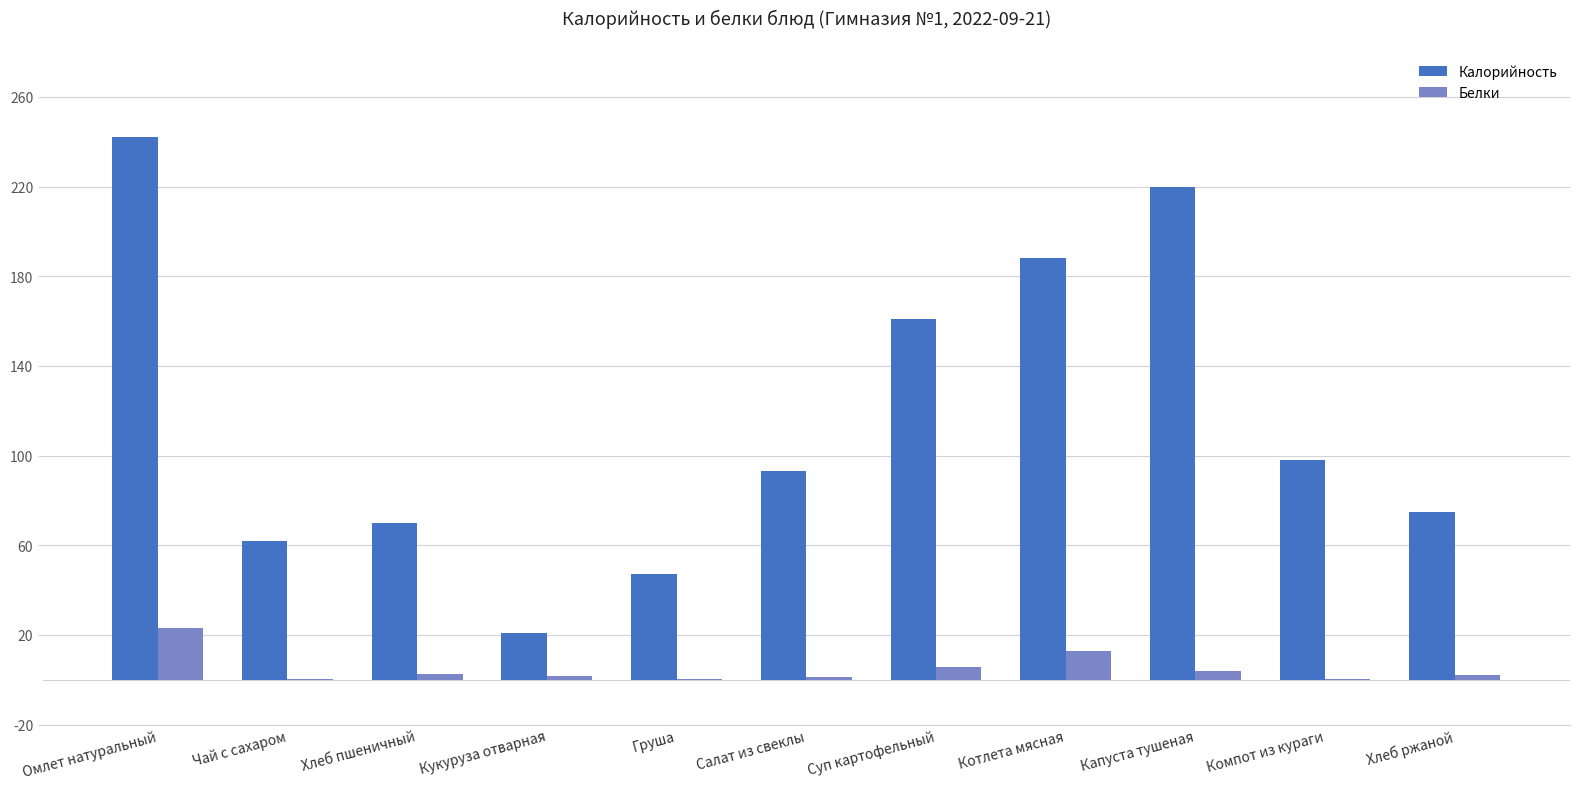

True or false: Калорийность has a value of 59.1 at Салат из свеклы.

False